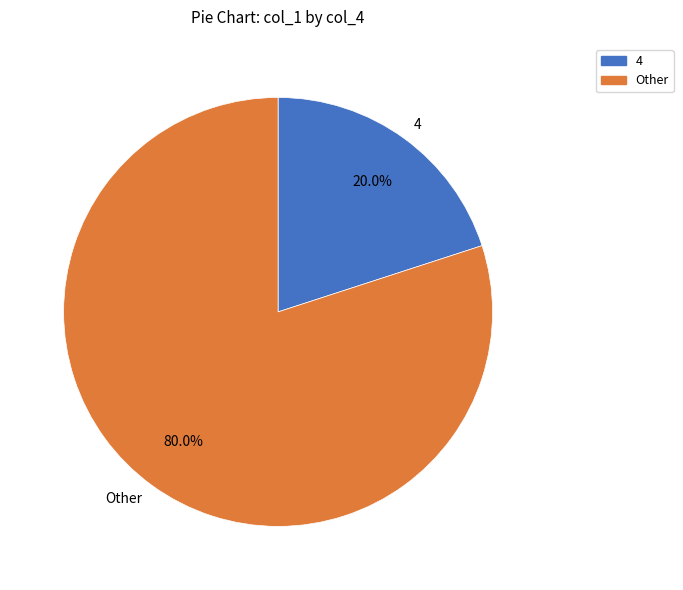

What portion of the pie excludes 4?

80.0%